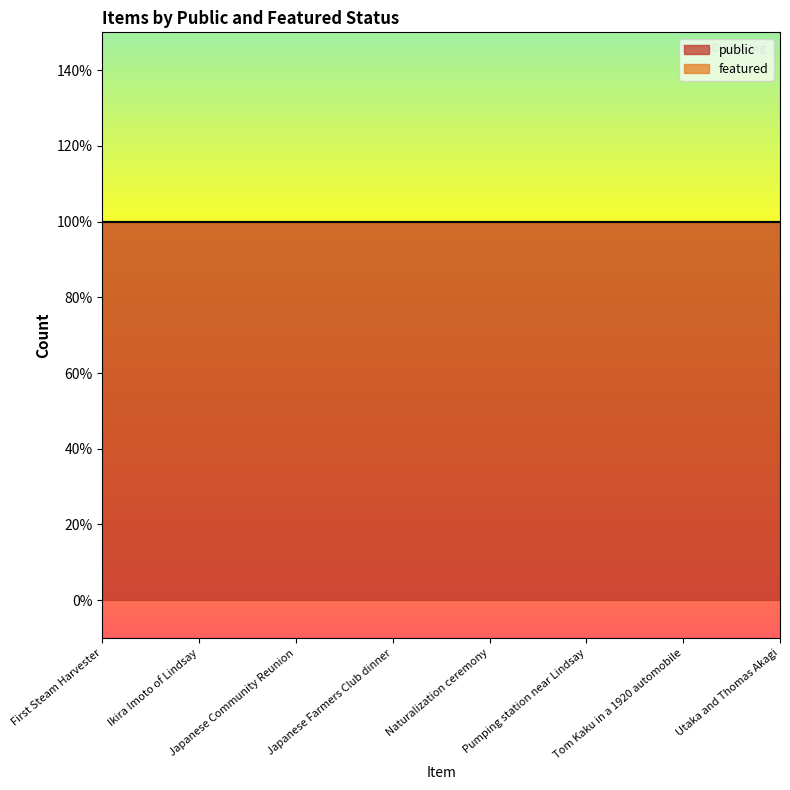

Which has a higher value, Utaka and Thomas Akagi or Japanese Farmers Club dinner?

Utaka and Thomas Akagi